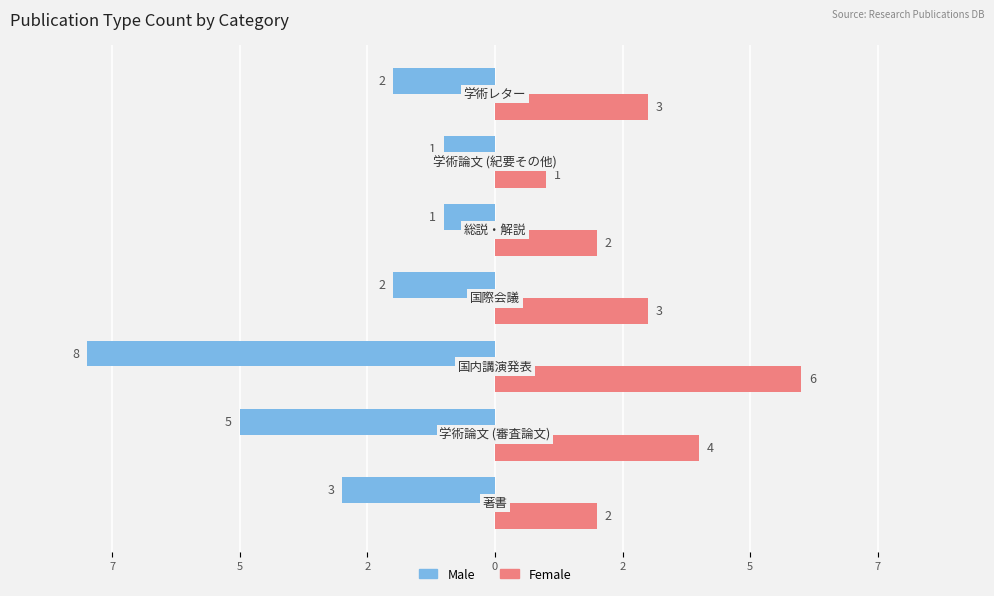

What is the value of the Female bar at the 4th from the left?

3